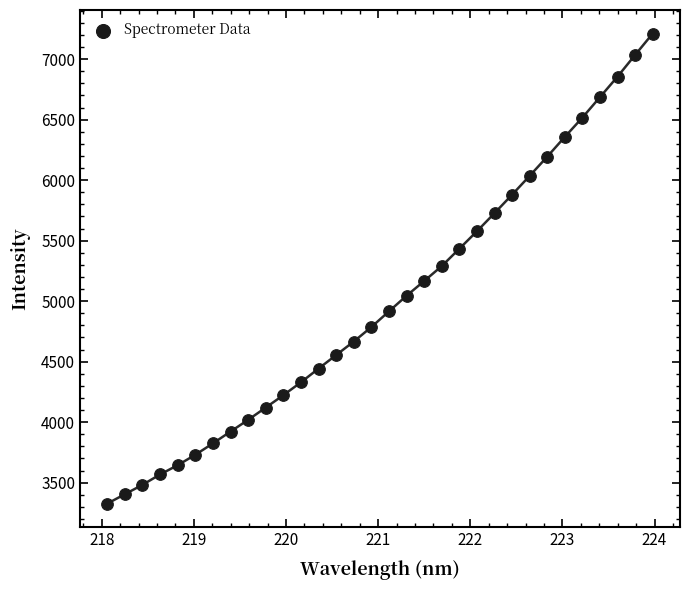

What is the range of X values (max minus min)?

5.9